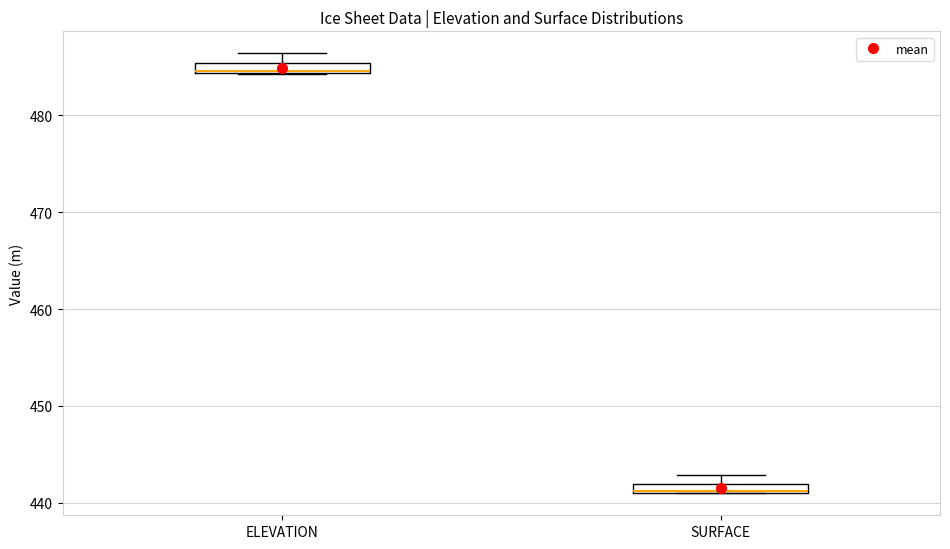

Where is the lower edge of the box for ELEVATION on the y-axis? The values are not printed on the chart, so give them approximately, as read against the axis.

484